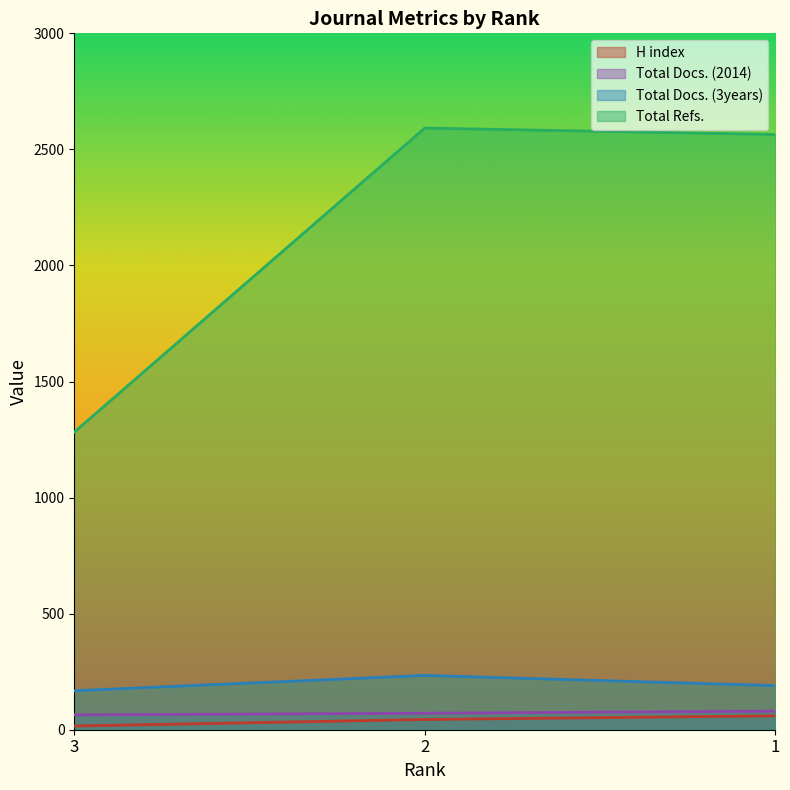

How many values in the Total Docs. (2014) series exceed 71?

1